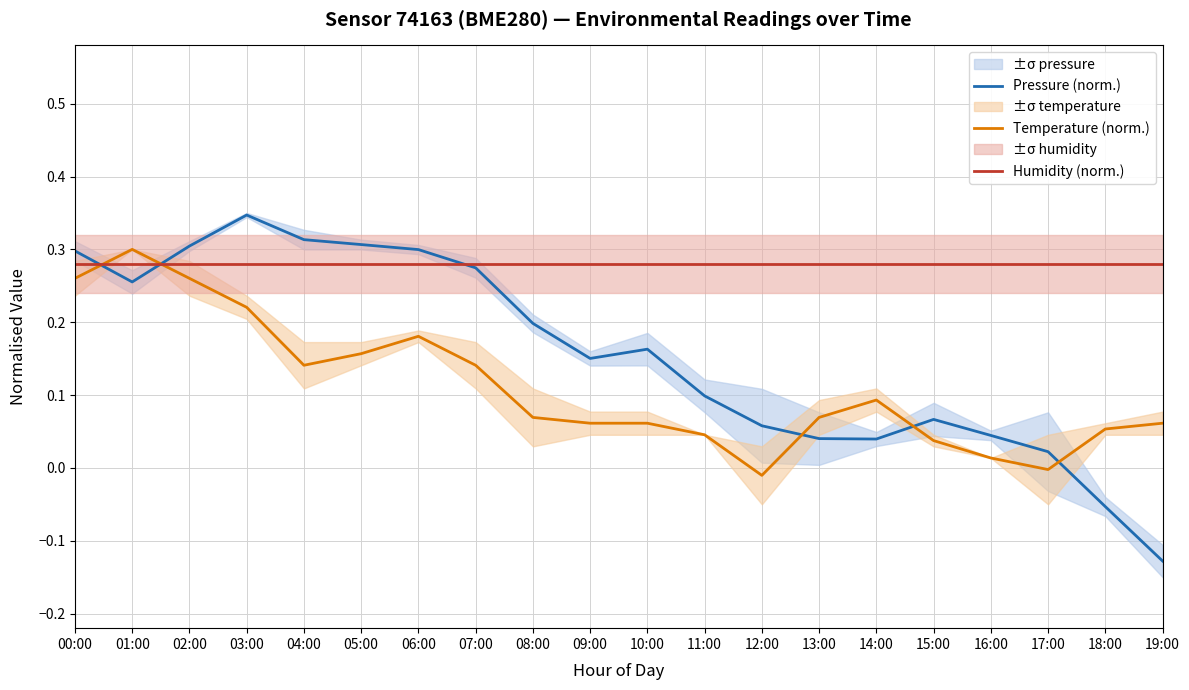

Rank the series at 18:00 from highest to lowest value.

Humidity (norm.), Temperature (norm.), Pressure (norm.)